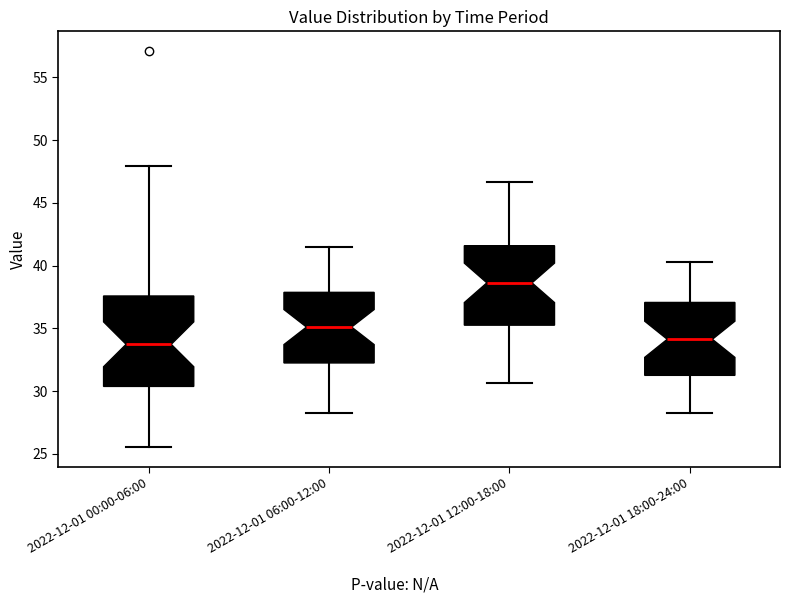

Which box's median line is the highest?

2022-12-01 12:00-18:00